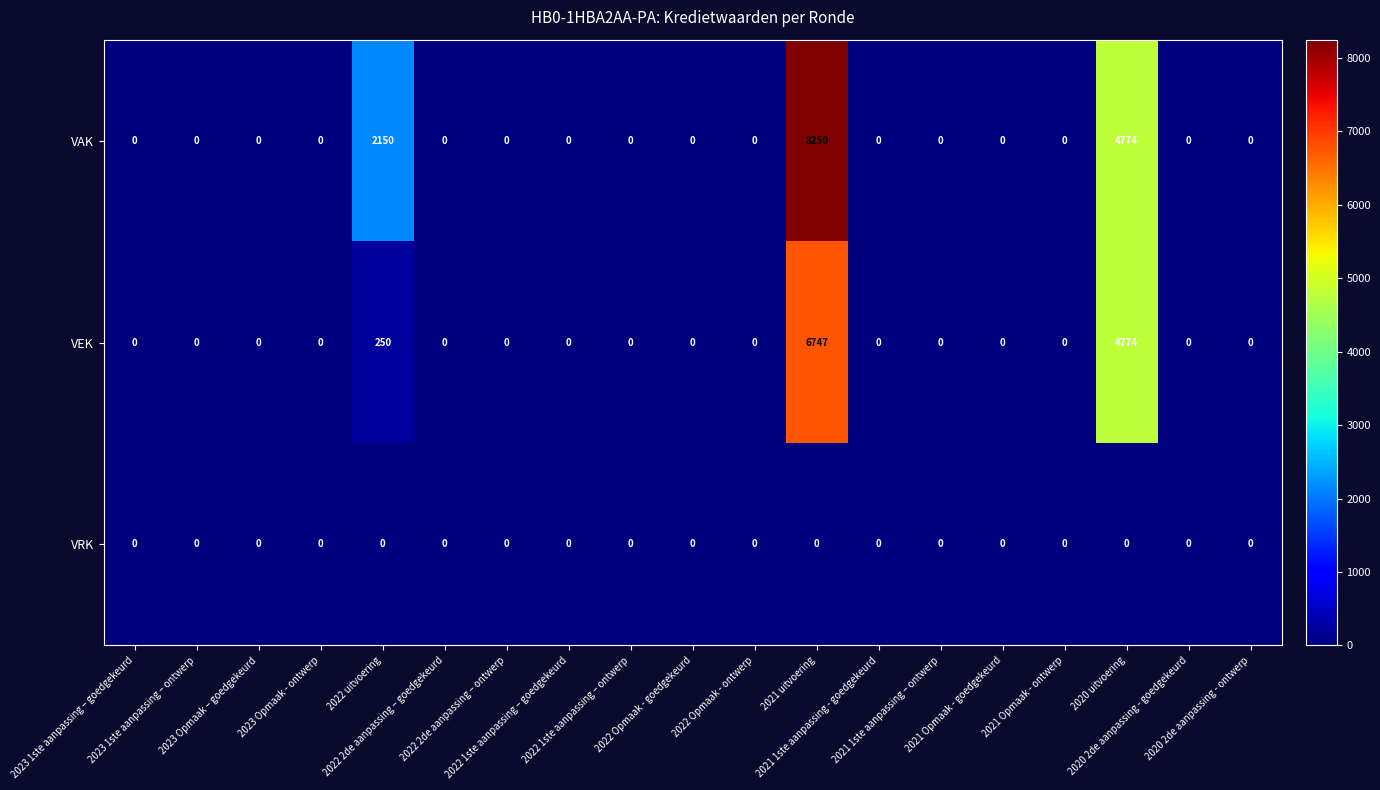

Rank the series by their average value, from lowest to highest.

VRK, VEK, VAK